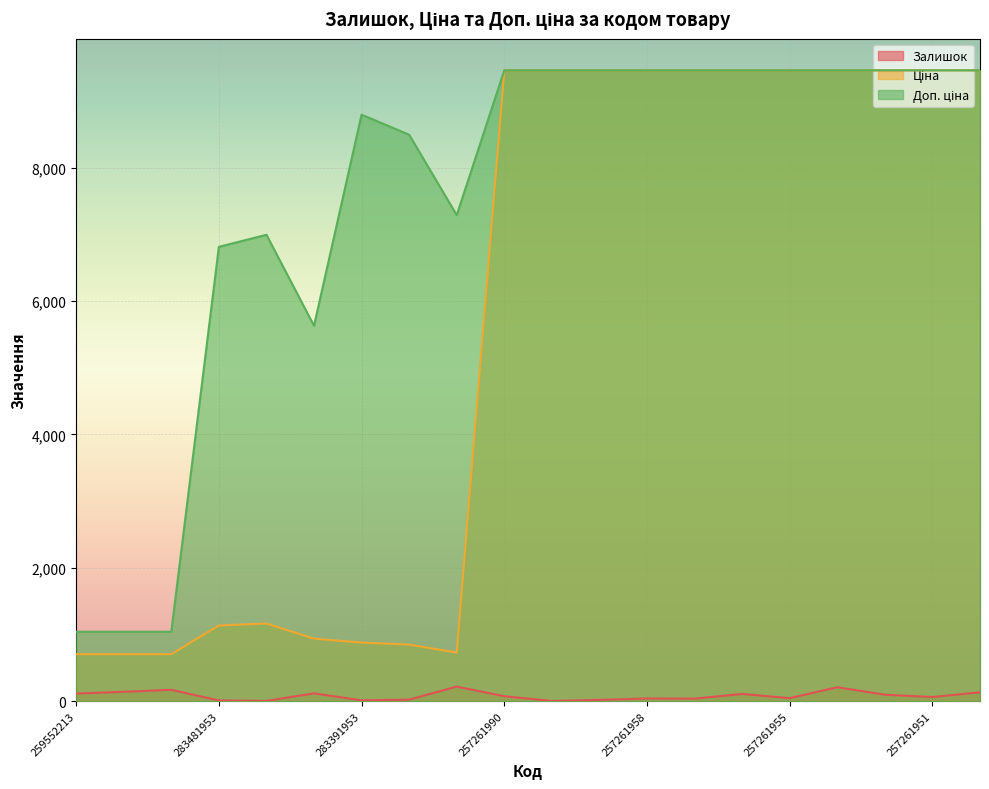

True or false: Ціна and Доп. ціна intersect in this chart.

False